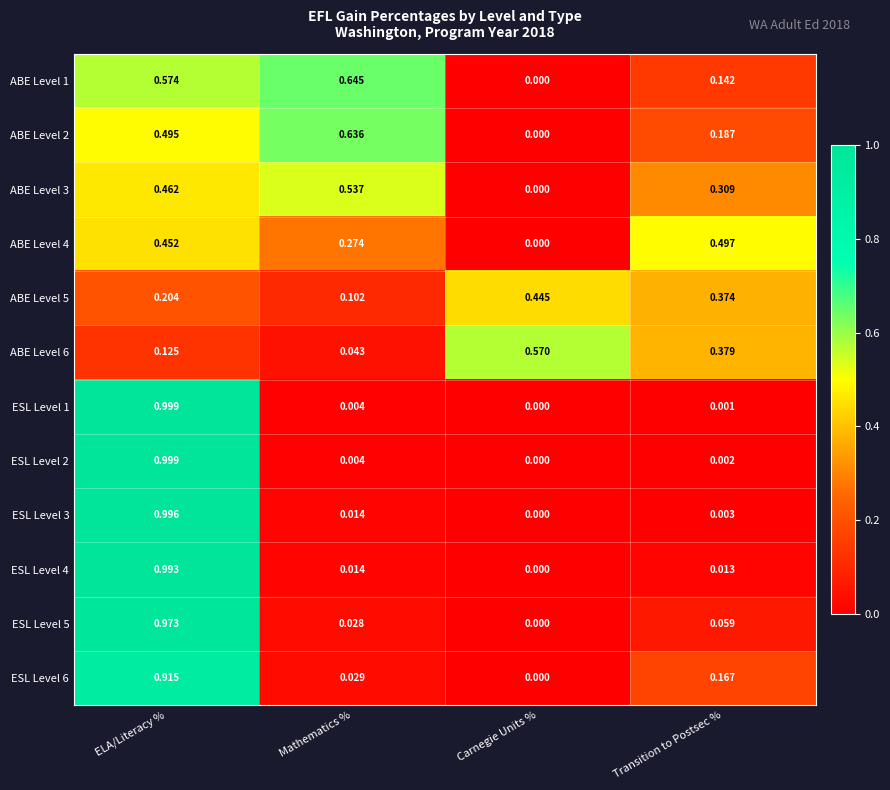

At Transition to Postsec %, list the series in order from smallest to largest.

ESL Level 1, ESL Level 2, ESL Level 3, ESL Level 4, ESL Level 5, ABE Level 1, ESL Level 6, ABE Level 2, ABE Level 3, ABE Level 5, ABE Level 6, ABE Level 4